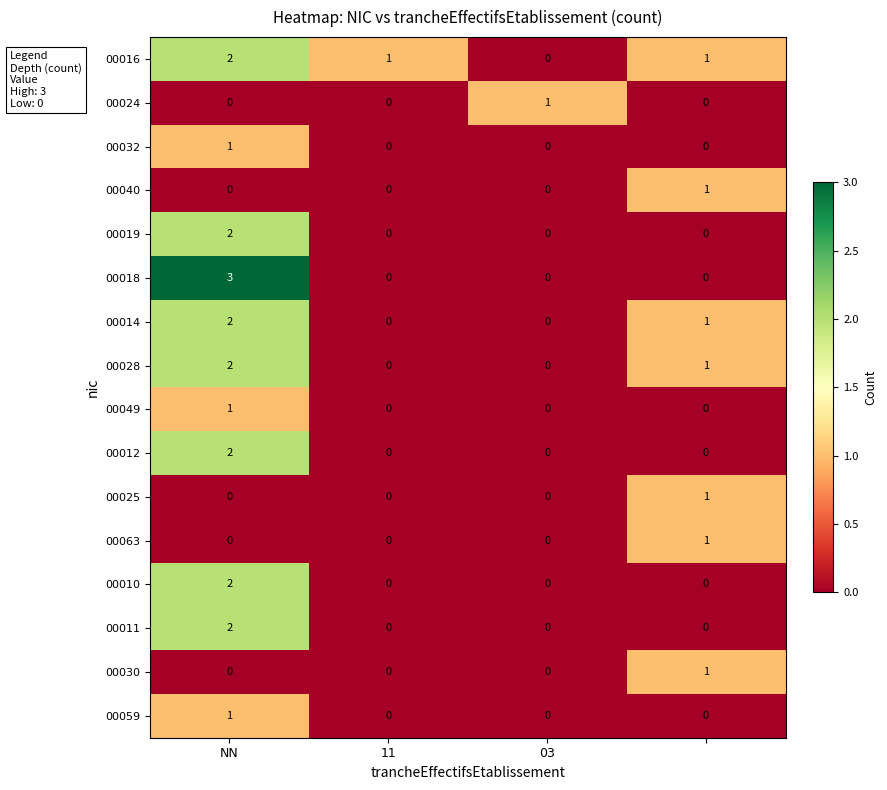

Which series has the largest total across all categories?

00016